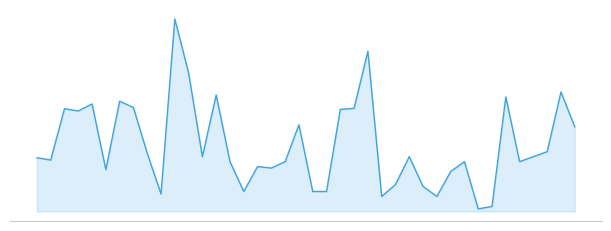

Does the chart have visible grid lines?

No